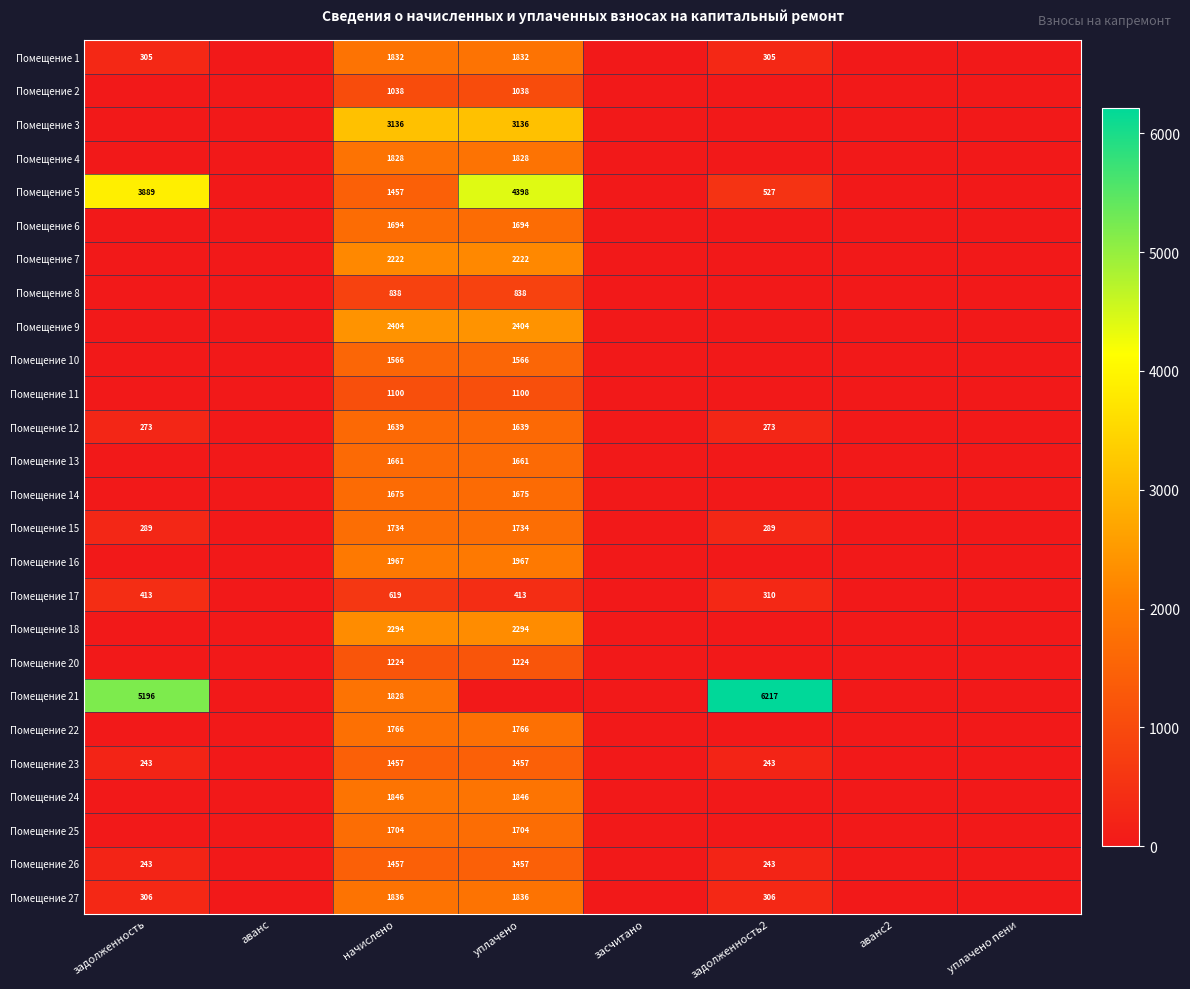

True or false: Помещение 26 has a value of 2605 at начислено.

False